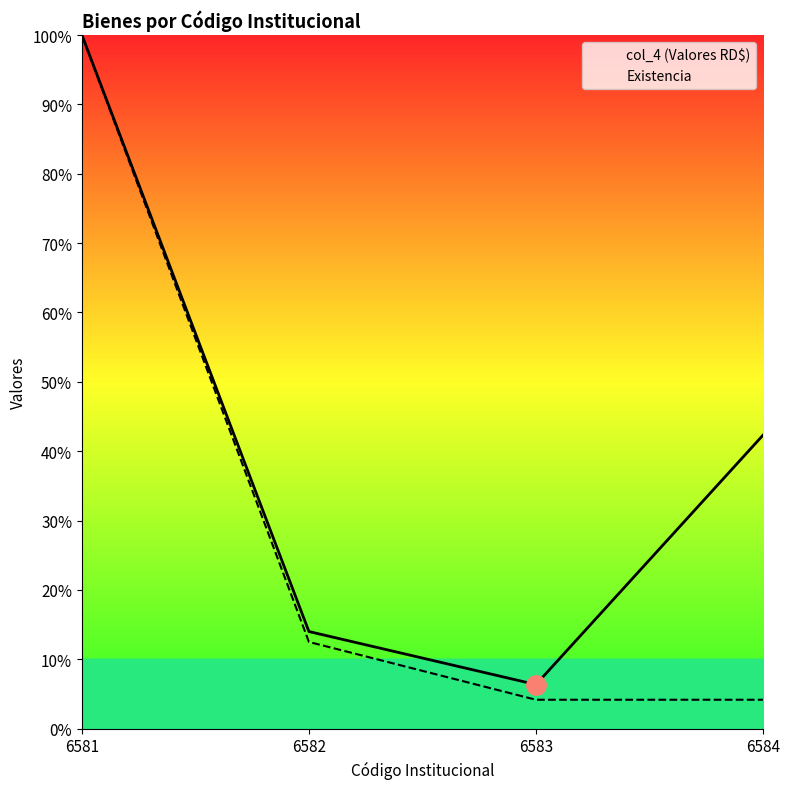

Is the value of Existencia at 6583 greater than the value of col_4 (Valores RD$) at 6582?

No